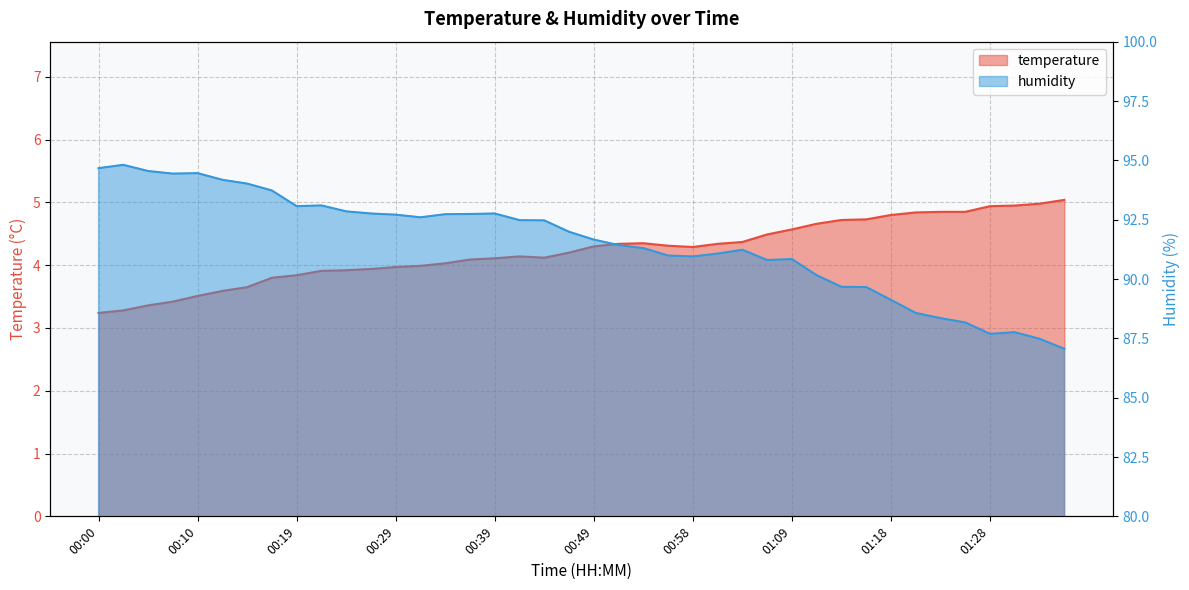

Reading left to right, what are all the values shown in this chart?

temperature: 3.2	3.3	3.4	3.4	3.5	3.6	3.6	3.8	3.8	3.9	3.9	3.9	4.0	4.0	4.0	4.1	4.1	4.1	4.1	4.2	4.3	4.3	4.3	4.3	4.3	4.3	4.4	4.5	4.6	4.7	4.7	4.7	4.8	4.8	4.8	4.8	4.9	5.0	5.0	5.0
humidity: 94.7	94.8	94.5	94.4	94.5	94.2	94.0	93.7	93.1	93.1	92.8	92.8	92.7	92.6	92.7	92.7	92.8	92.5	92.5	92.0	91.7	91.4	91.3	91.0	91.0	91.1	91.2	90.8	90.8	90.2	89.7	89.7	89.1	88.6	88.3	88.2	87.7	87.8	87.5	87.1